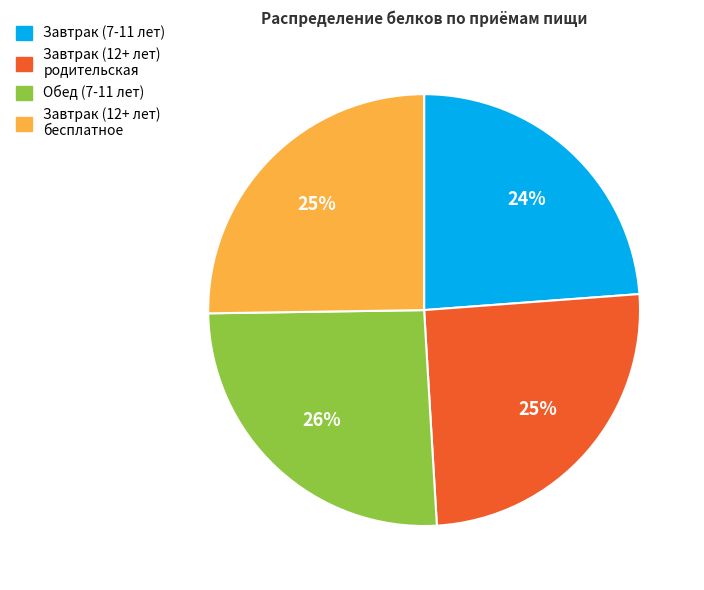

To the nearest percent, what is the difference between the largest and smallest slice percentages?

2%